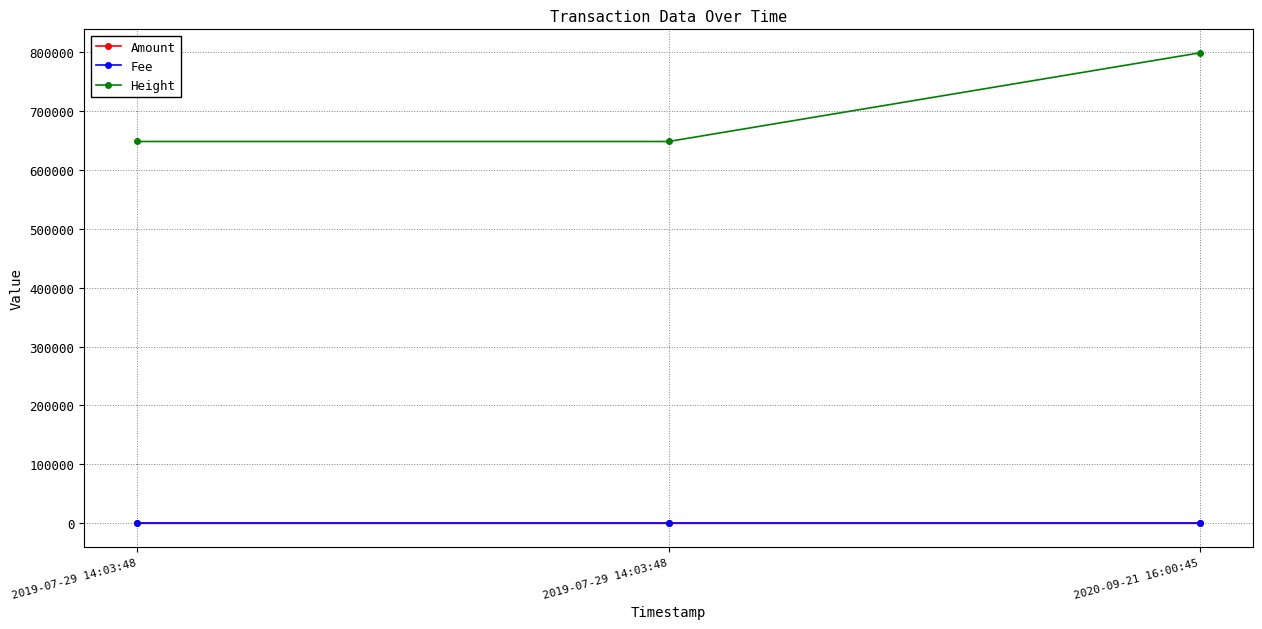

True or false: Fee has a value of 0.0 at 2019-07-29 14:03:48.

True